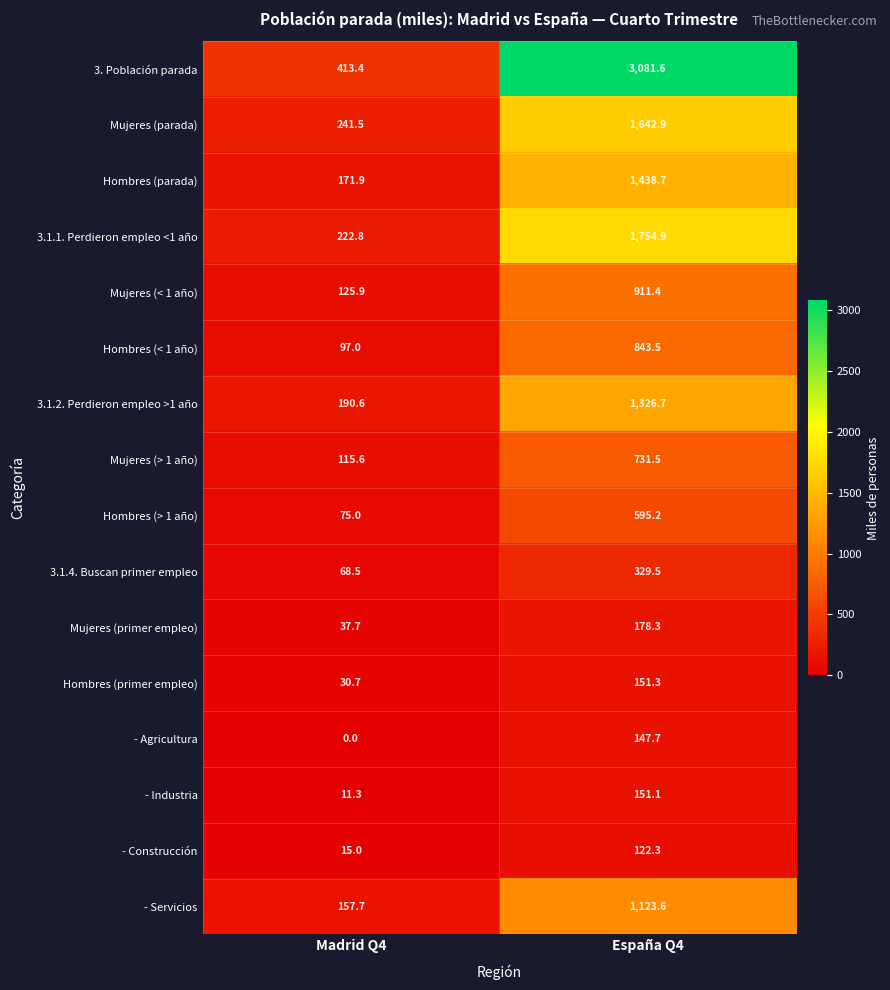

What is the spread (max minus min) of values at España Q4?

2959.3